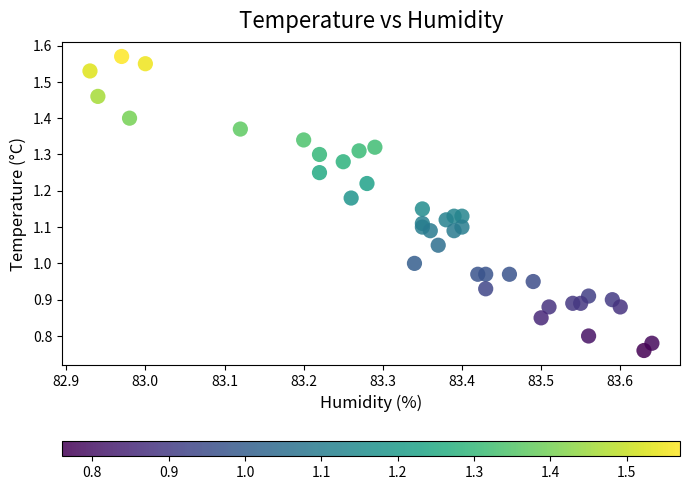

How many data points are displayed?

40